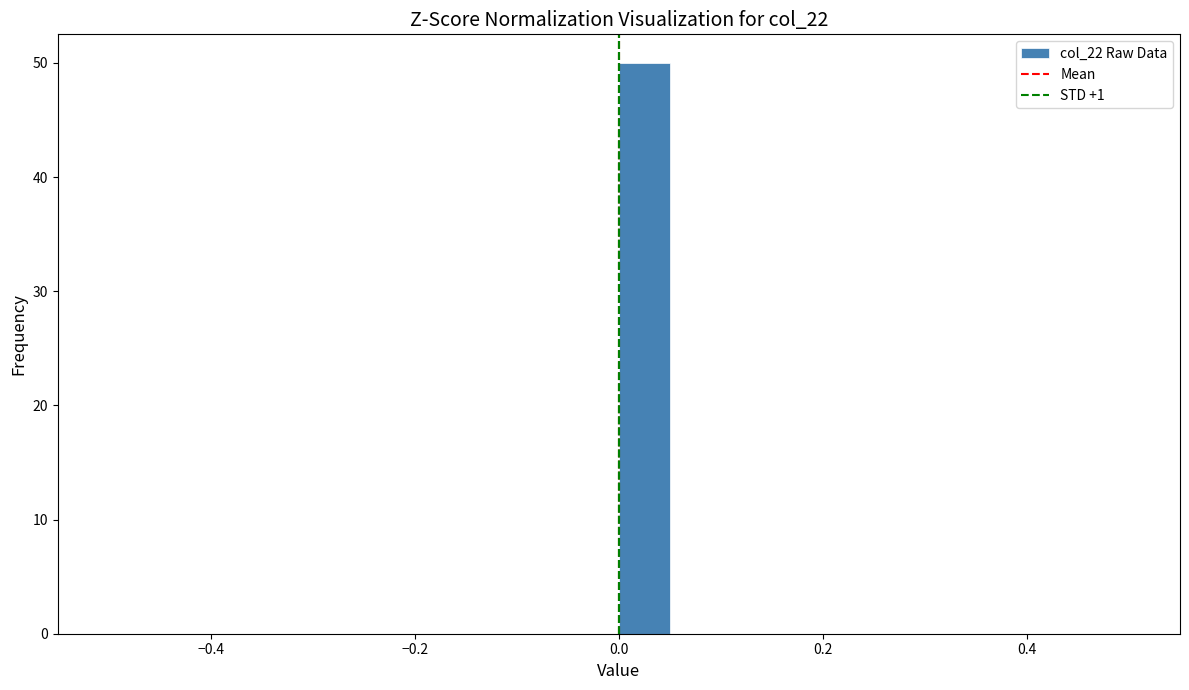

Read against the x-axis, roughly where is the centre of the tallest bar?

0.02